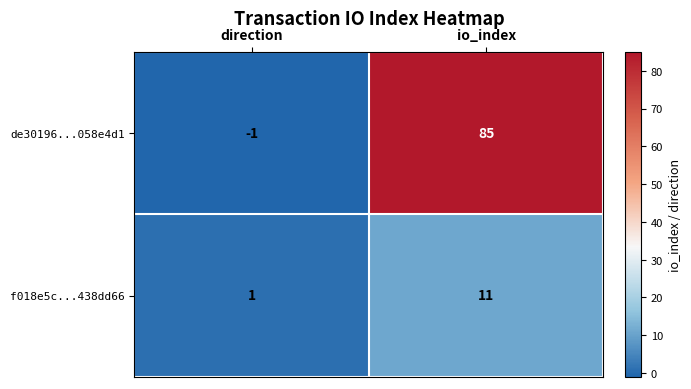

What is the total value across all series at io_index?

96